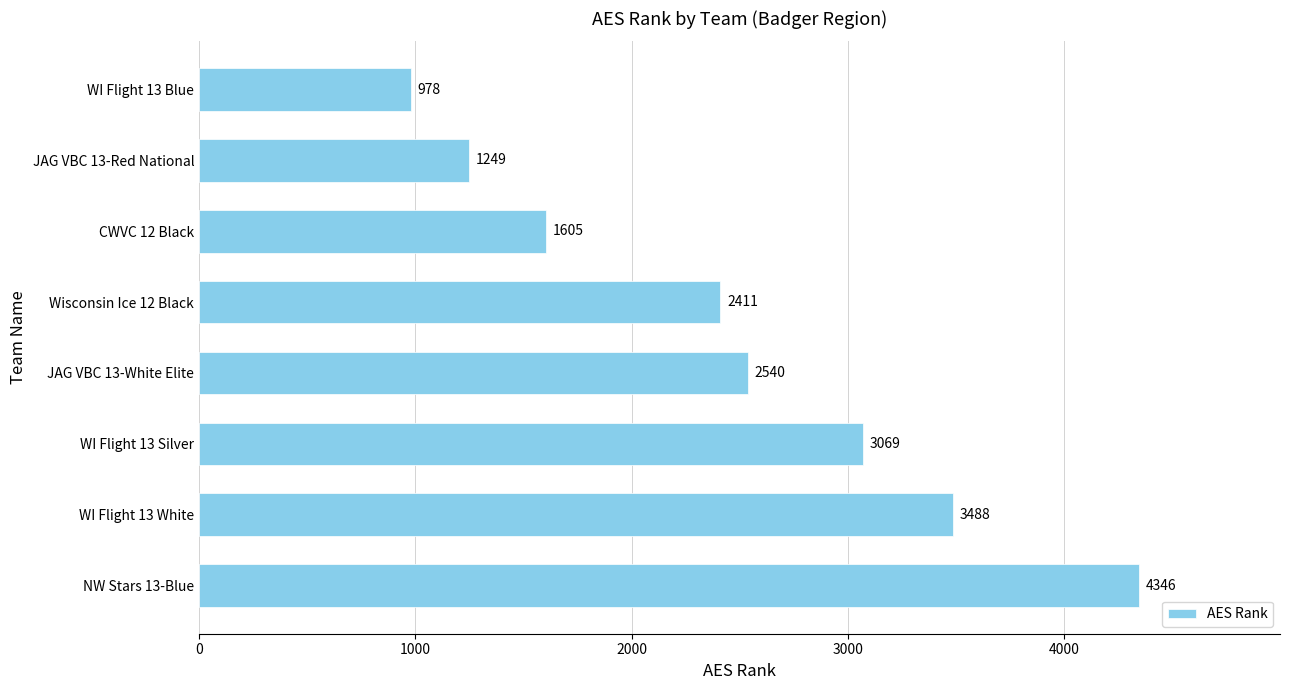

Reading top to bottom, list all the values displayed in this chart.

978	1249	1605	2411	2540	3069	3488	4346